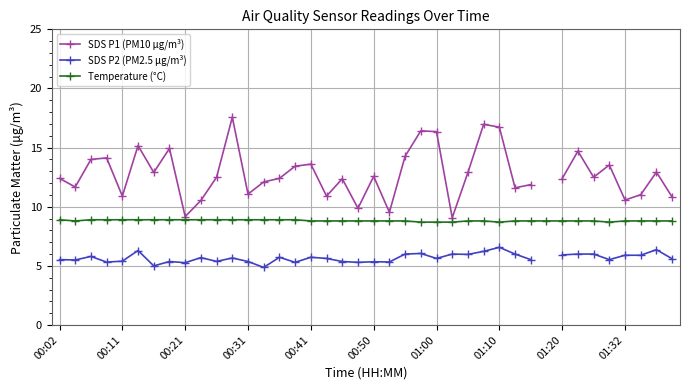

What are all the series names shown in the legend?

SDS P1 (PM10 μg/m³), SDS P2 (PM2.5 μg/m³), Temperature (°C)